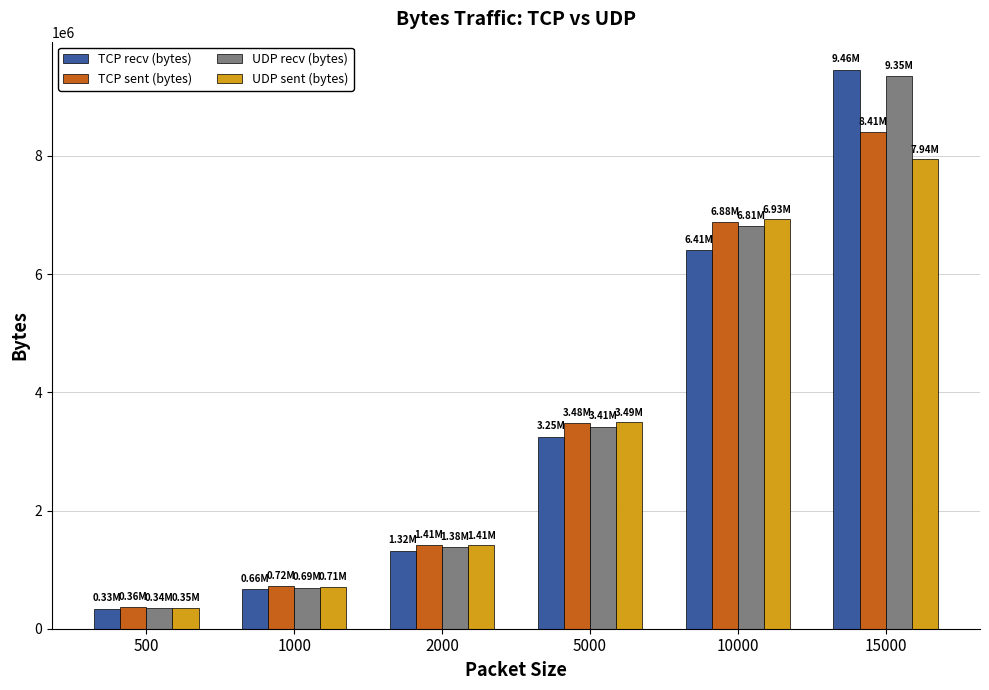

What is the maximum value for UDP recv (bytes)?

9345928.1